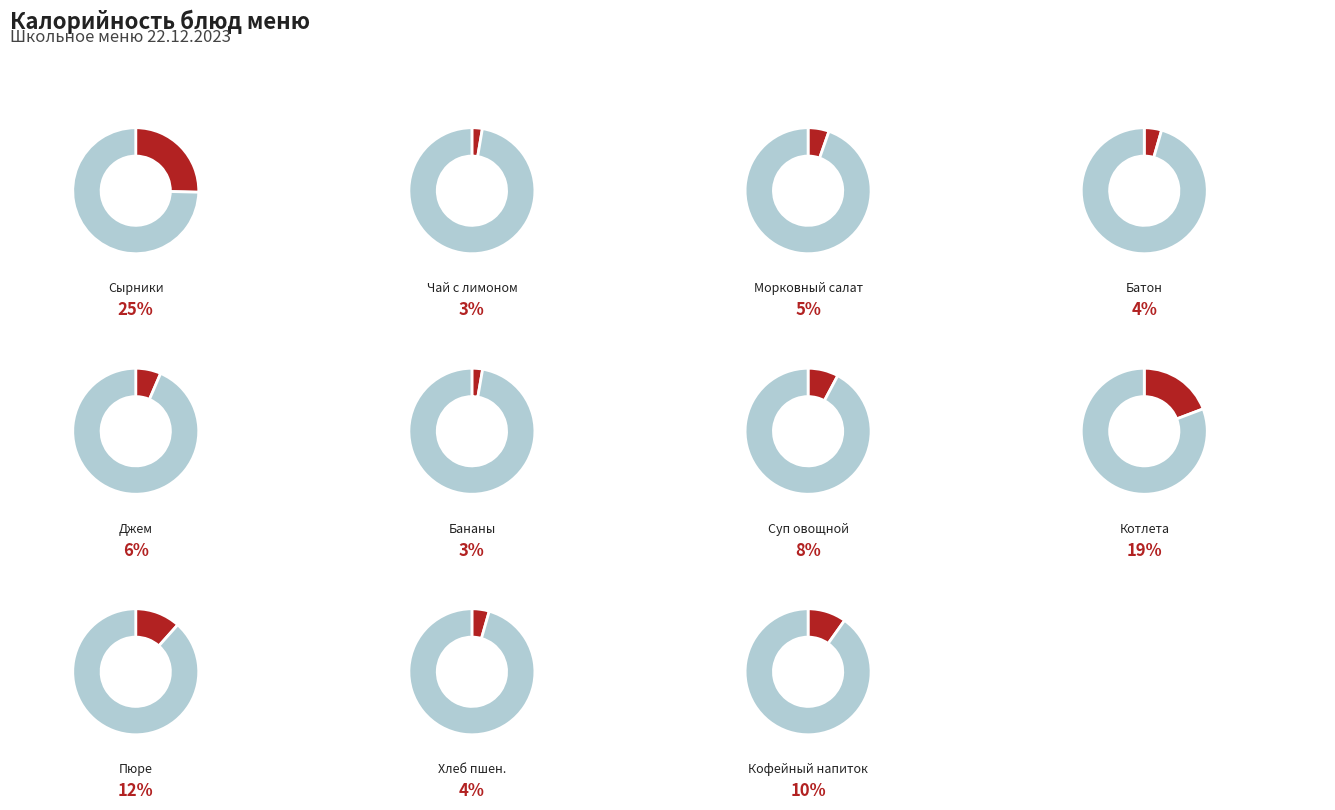

Does Хлеб пшеничный account for over 50% of the chart?

No